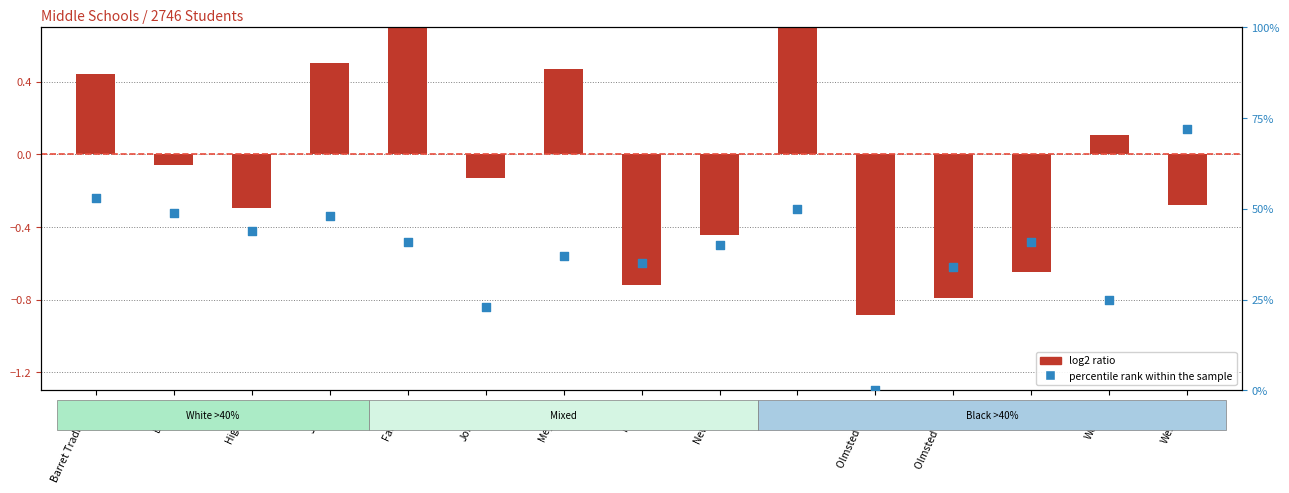

At how many categories does at least one series exceed 7?

14